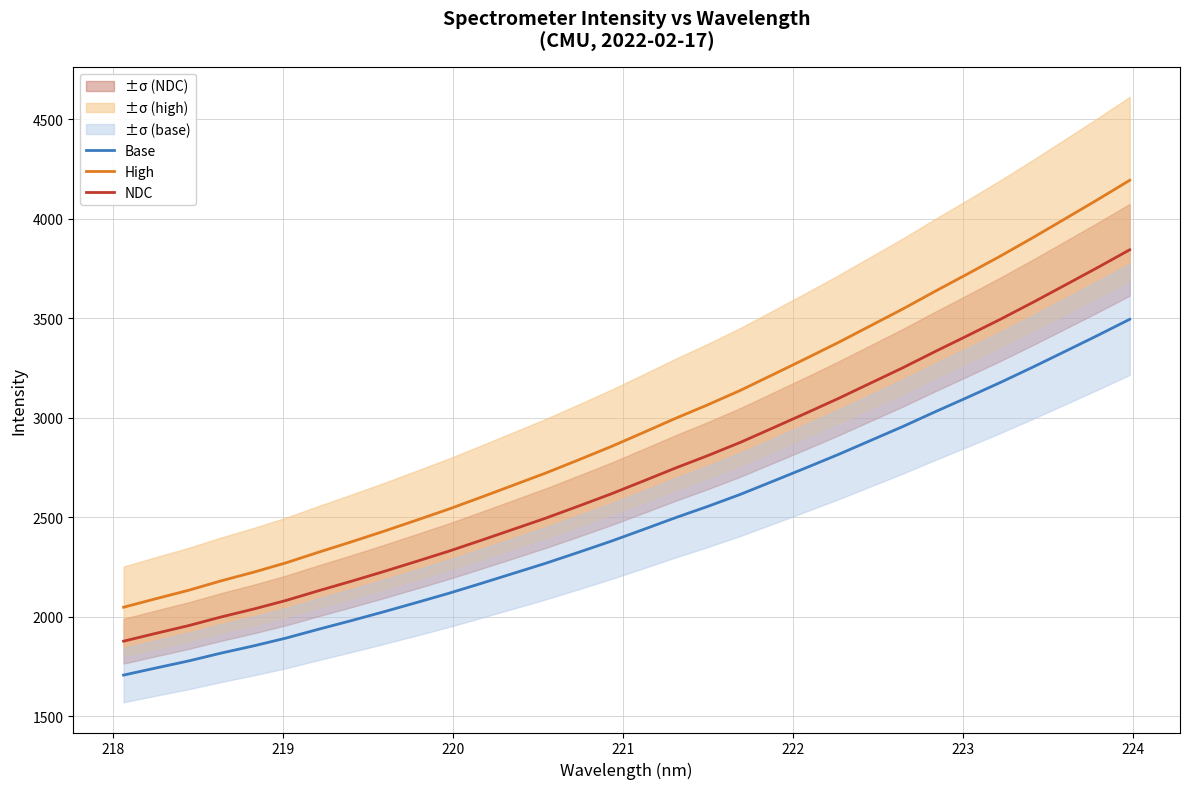

What is the maximum value for NDC?

3844.1